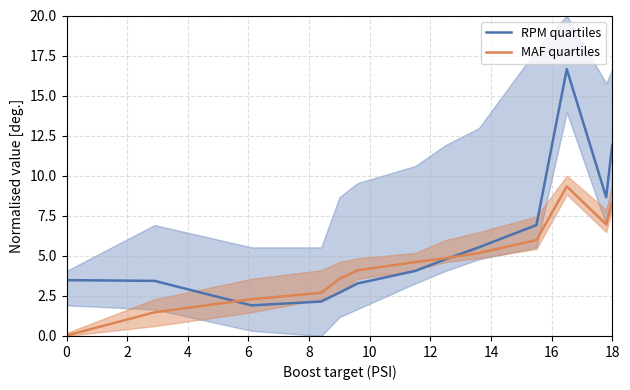

What is the minimum value for RPM quartiles?

1.9